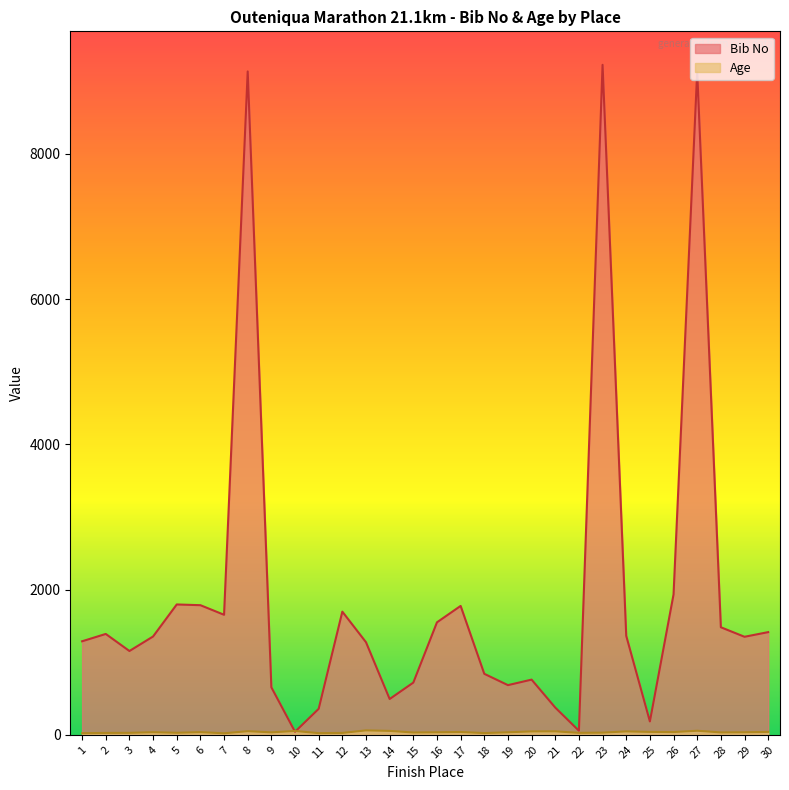

What is the value of the Age point at the 22nd from the left?

27